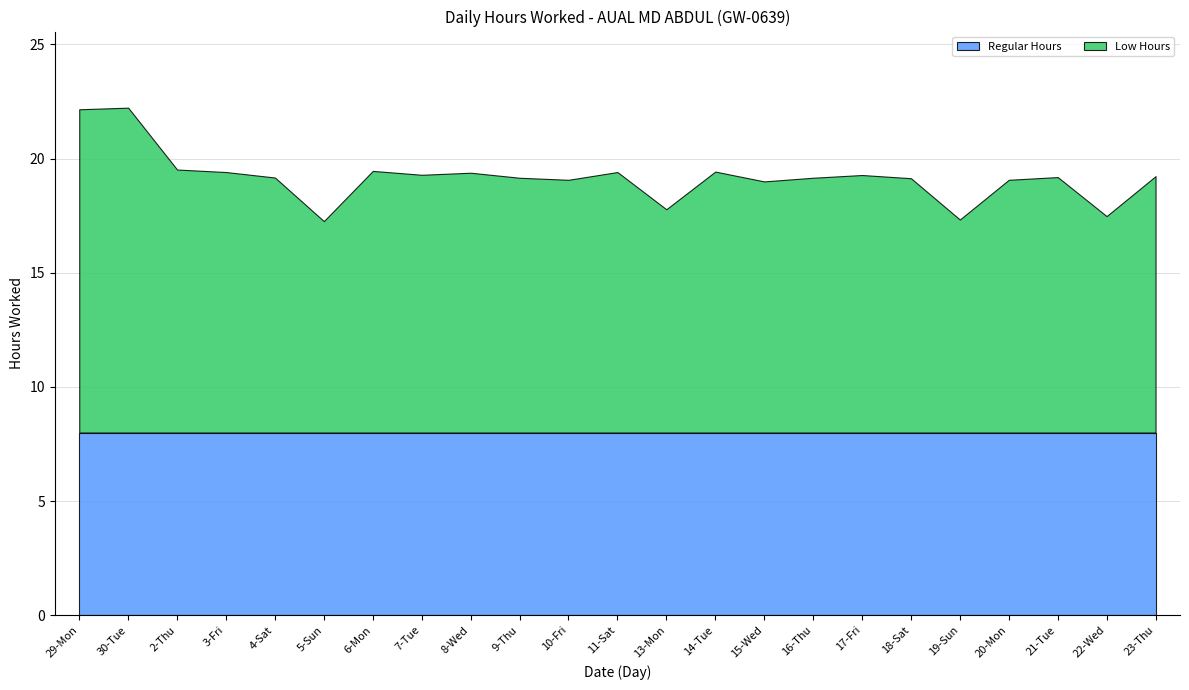

Does the chart have visible grid lines?

Yes